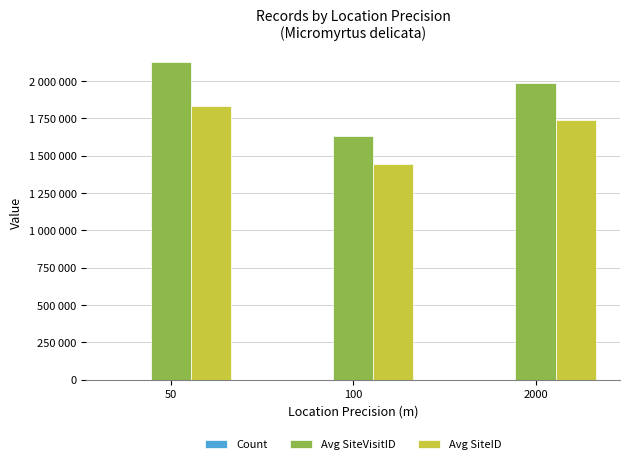

Count the number of categories in the chart.

3